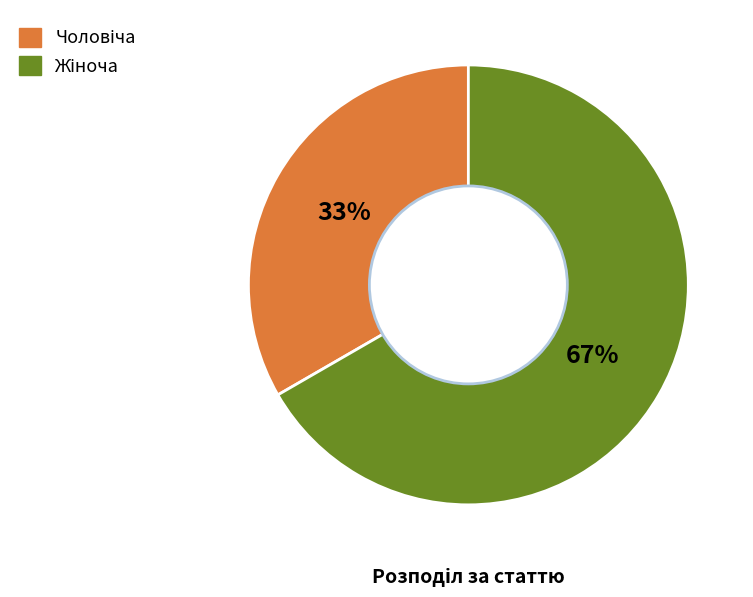

Does any single category account for the majority?

Yes